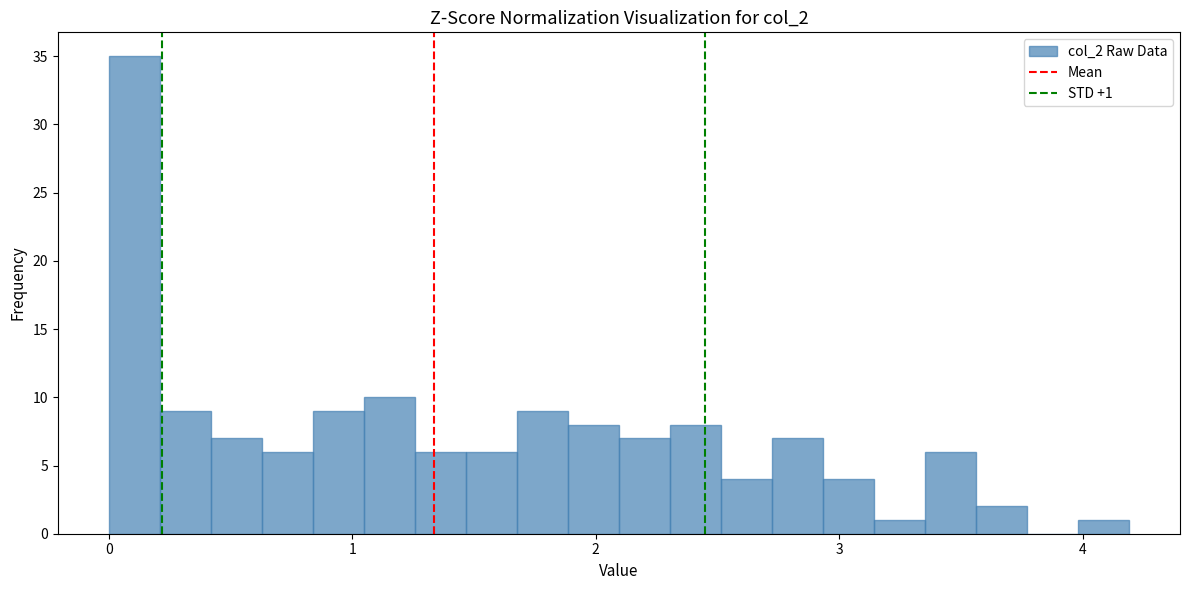

Around what value on the x-axis is the tallest bar? Give the approximate position of its centre, as read against the axis.

0.1